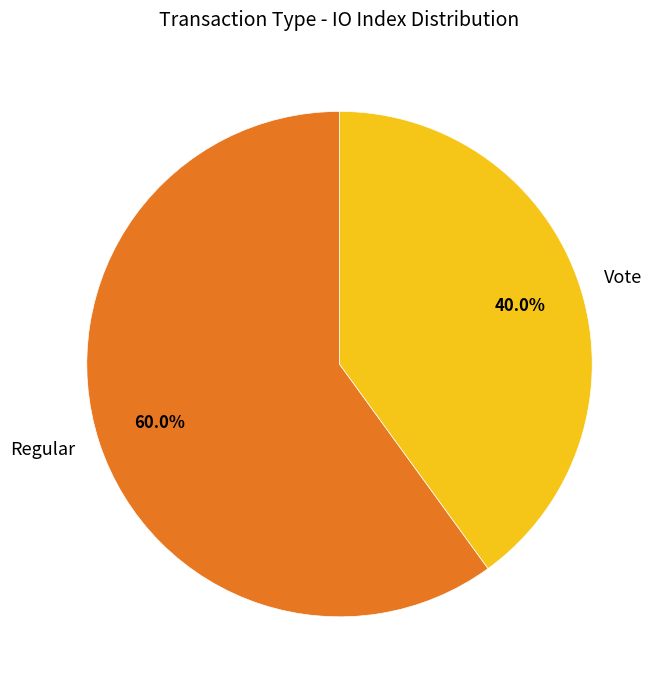

What percentage is the Vote slice, to the nearest percent?

40%